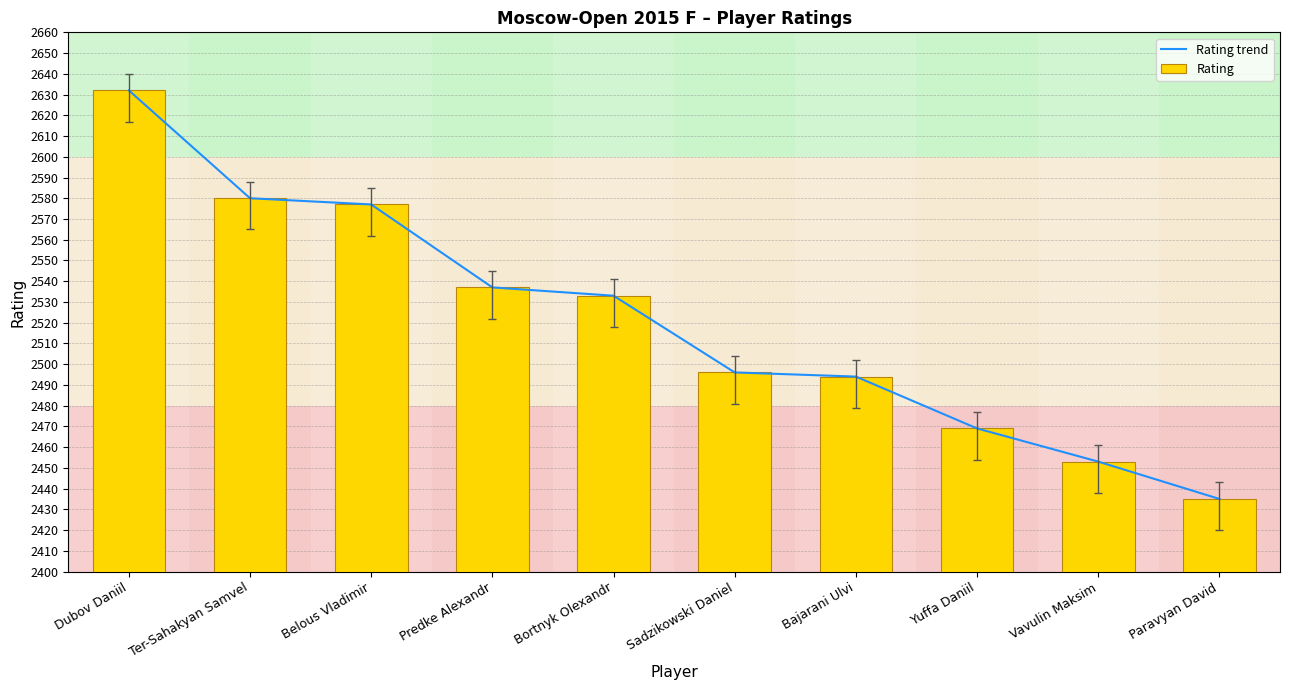

List the labels in order of Rating value, smallest first.

Paravyan David, Vavulin Maksim, Yuffa Daniil, Bajarani Ulvi, Sadzikowski Daniel, Bortnyk Olexandr, Predke Alexandr, Belous Vladimir, Ter-Sahakyan Samvel, Dubov Daniil